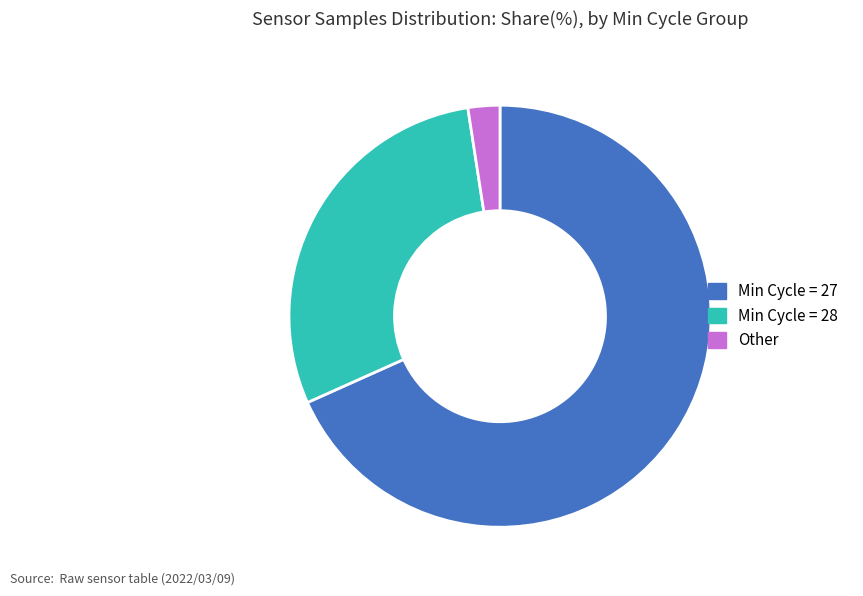

What is the ratio of the value at Min Cycle = 27 to the value at Min Cycle = 28?

2.3